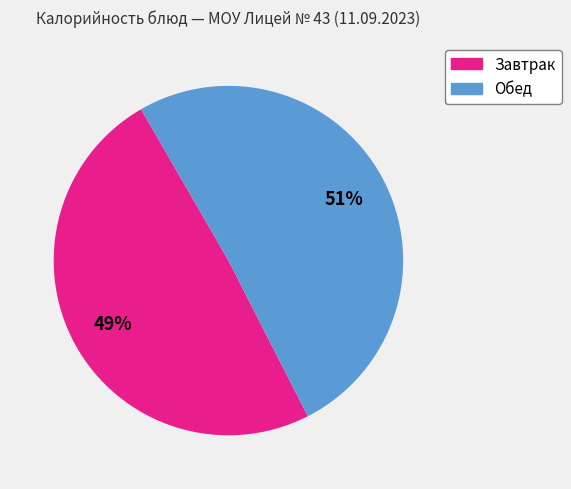

To the nearest percent, what is the average slice percentage?

50%